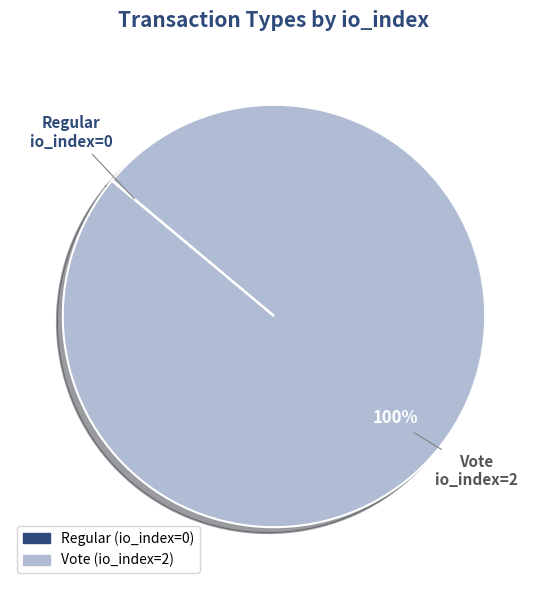

Which category has the biggest portion of the pie?

Vote (io_index=2)